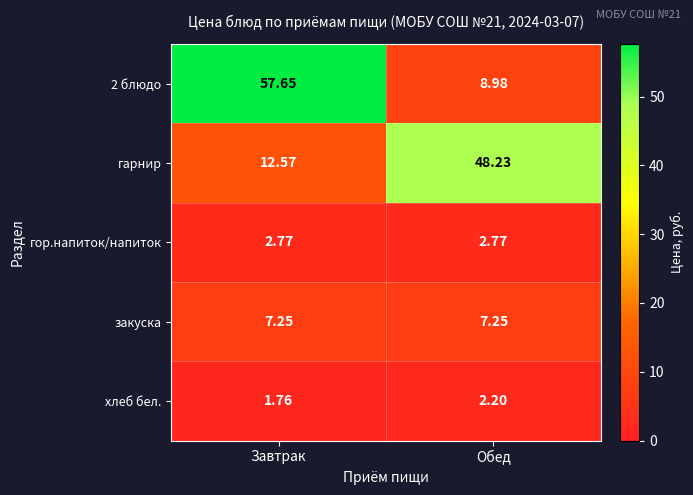

At which label is гарнир closest to 30?

Завтрак